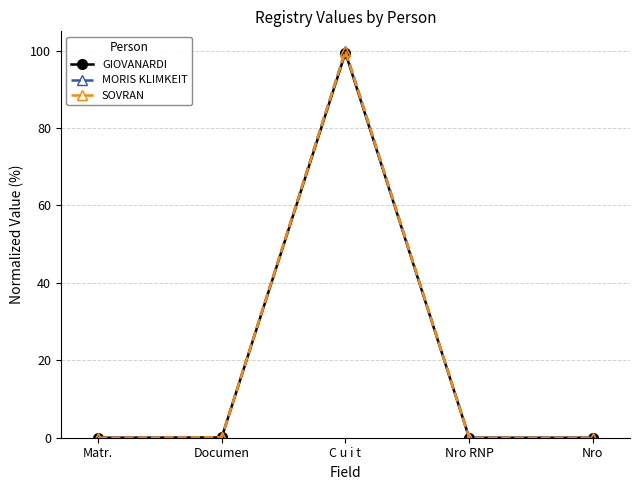

Is the value of SOVRAN at C u i t greater than the value of MORIS KLIMKEIT at Nro RNP?

Yes